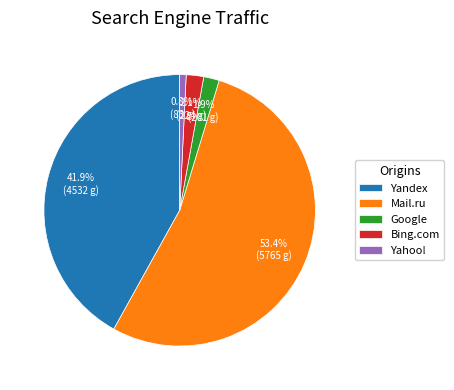

Do Mail.ru and Google together represent more than half of the pie?

Yes